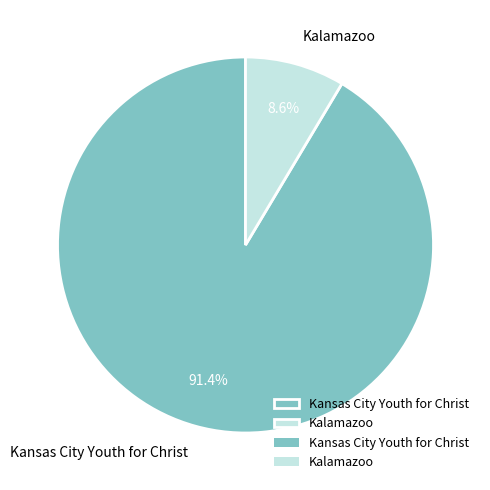

To the nearest percent, what portion does Kalamazoo represent?

9%